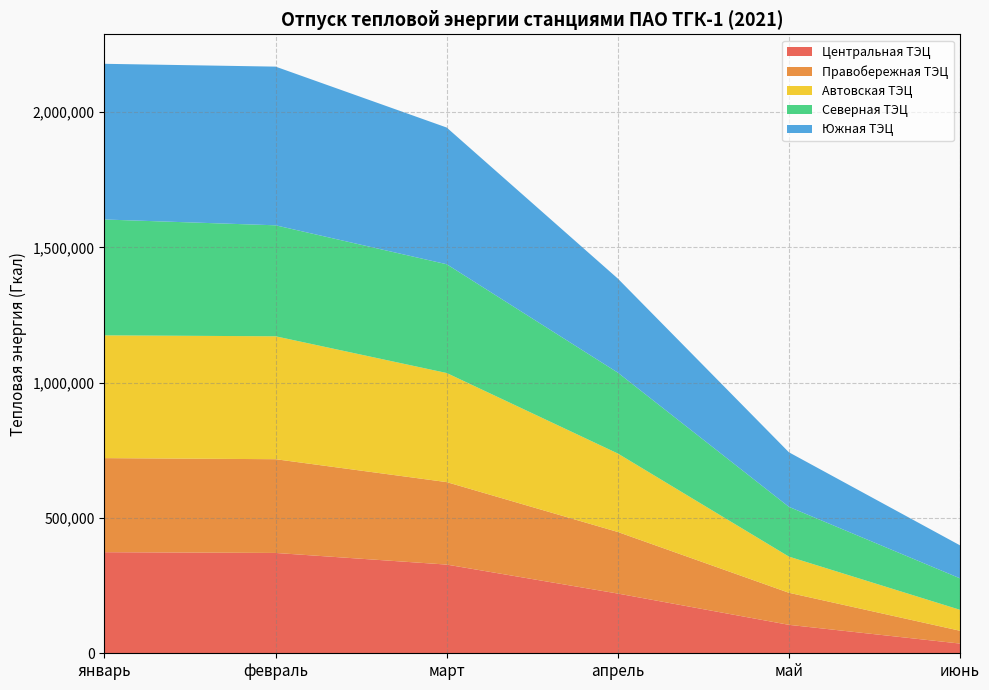

Reading left to right, extract all data points from this chart.

Центральная ТЭЦ: 373507	370726	327739	220676	105097	35841
Правобережная ТЭЦ: 347620	346416	304757	227542	118517	47429
Автовская ТЭЦ: 453699	454178	403108	290016	133617	77319
Северная ТЭЦ: 428045	410094	401912	298843	183953	116354
Южная ТЭЦ: 575298	586362	505154	347588	201573	121886